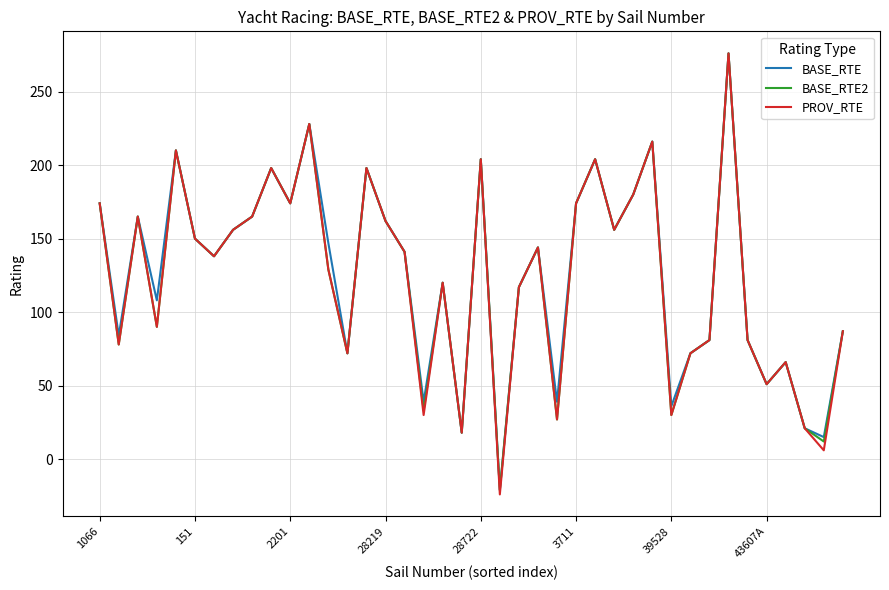

Which series has the widest spread of values?

PROV_RTE